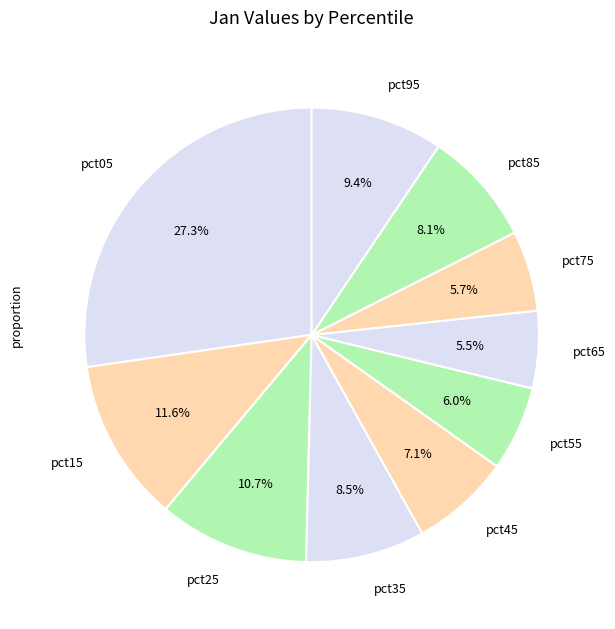

True or false: pct45 accounts for 7% of the total.

True